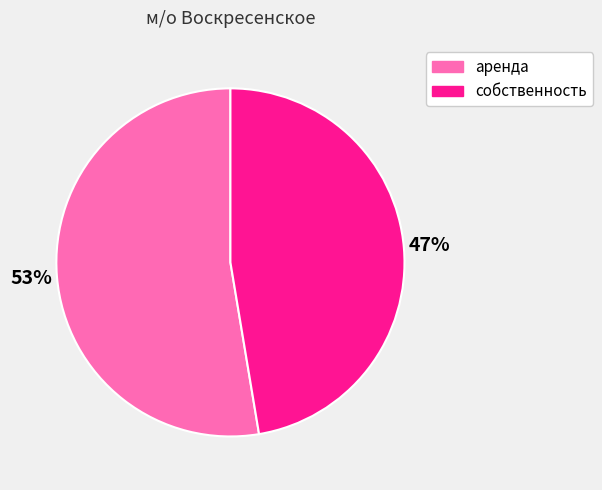

Which slice is the smallest?

собственность